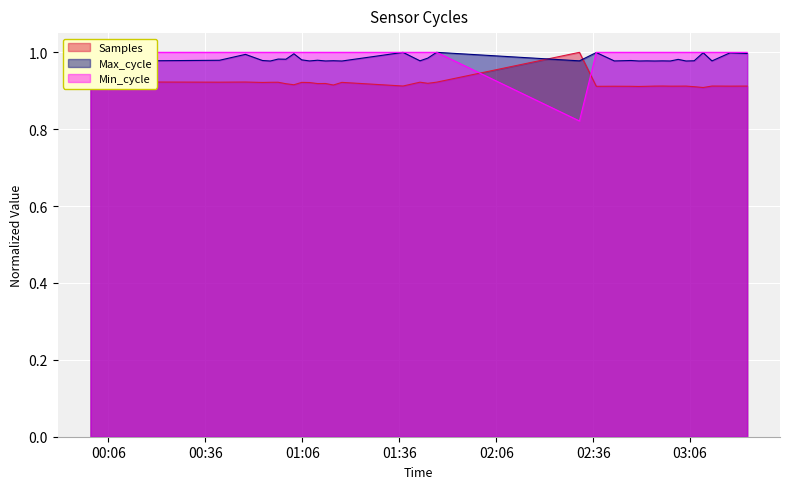

How many interior local peaks does the Samples series have?

13